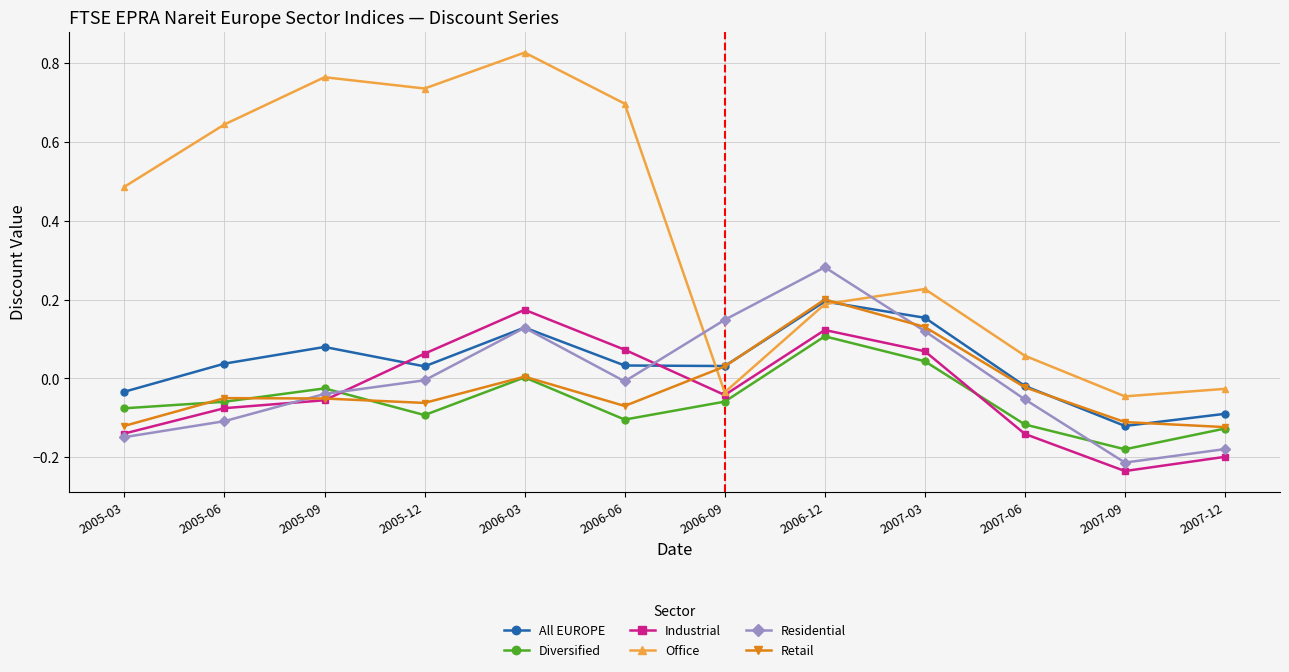

How many lines are shown in the chart?

6